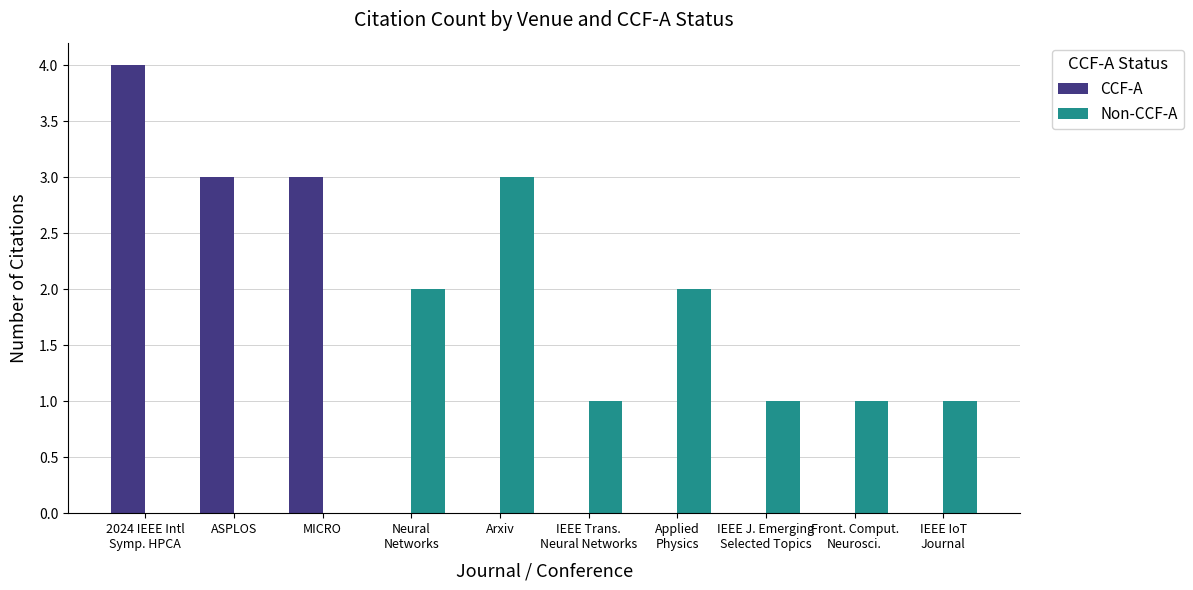

At which label does Non-CCF-A first exceed 1?

Neural
Networks